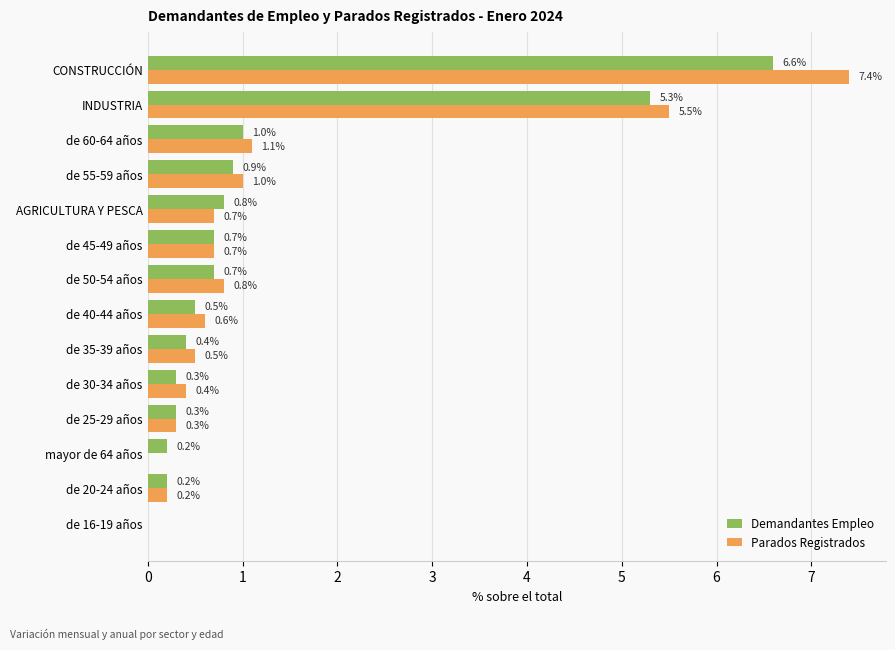

What is the total value across all series at de 40-44 años?

1.1